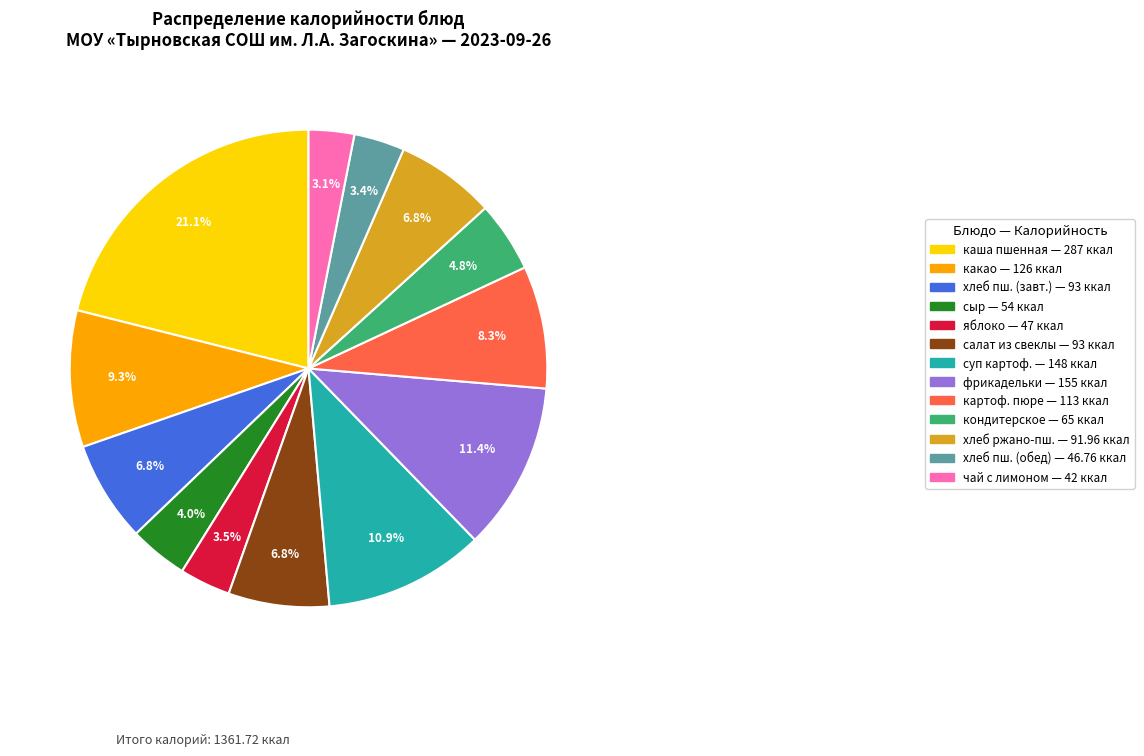

Between кондитерское — 65 ккал and какао — 126 ккал, which is larger?

какао — 126 ккал